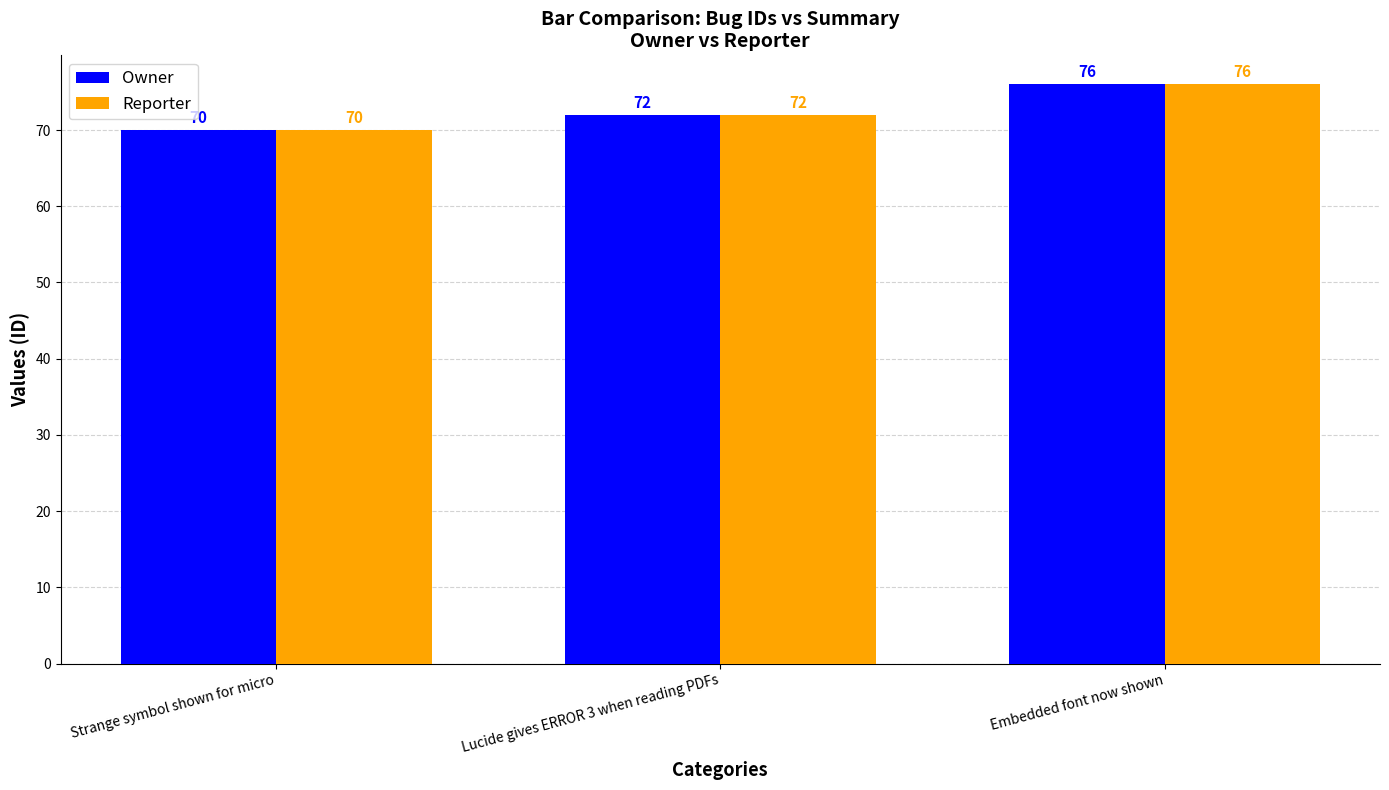

What is the label of the 2nd bar from the right?

Lucide gives ERROR 3 when reading PDFs